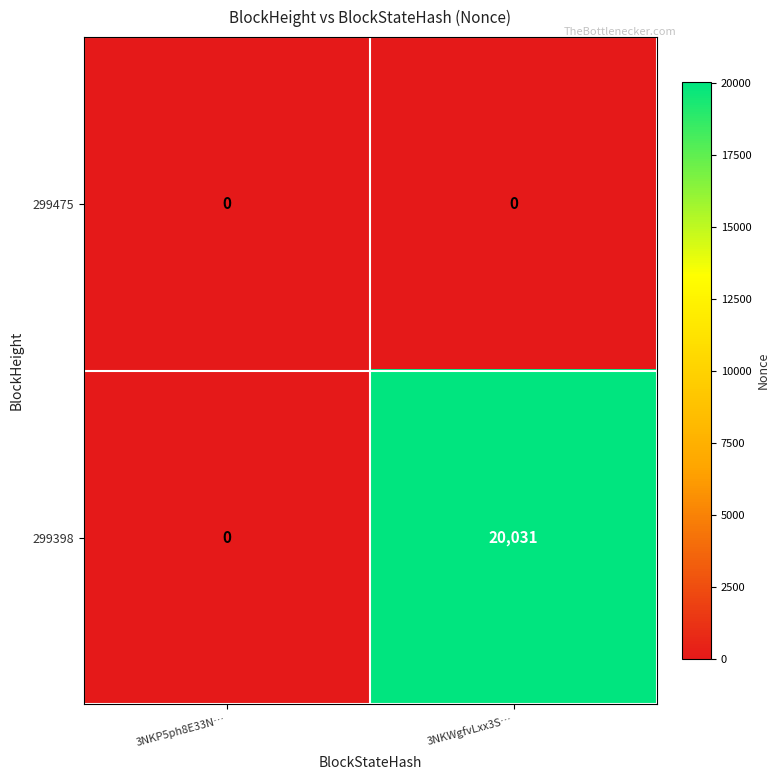

Where is 299398 nearest to the value 10015?

3NKP5ph8E33N…